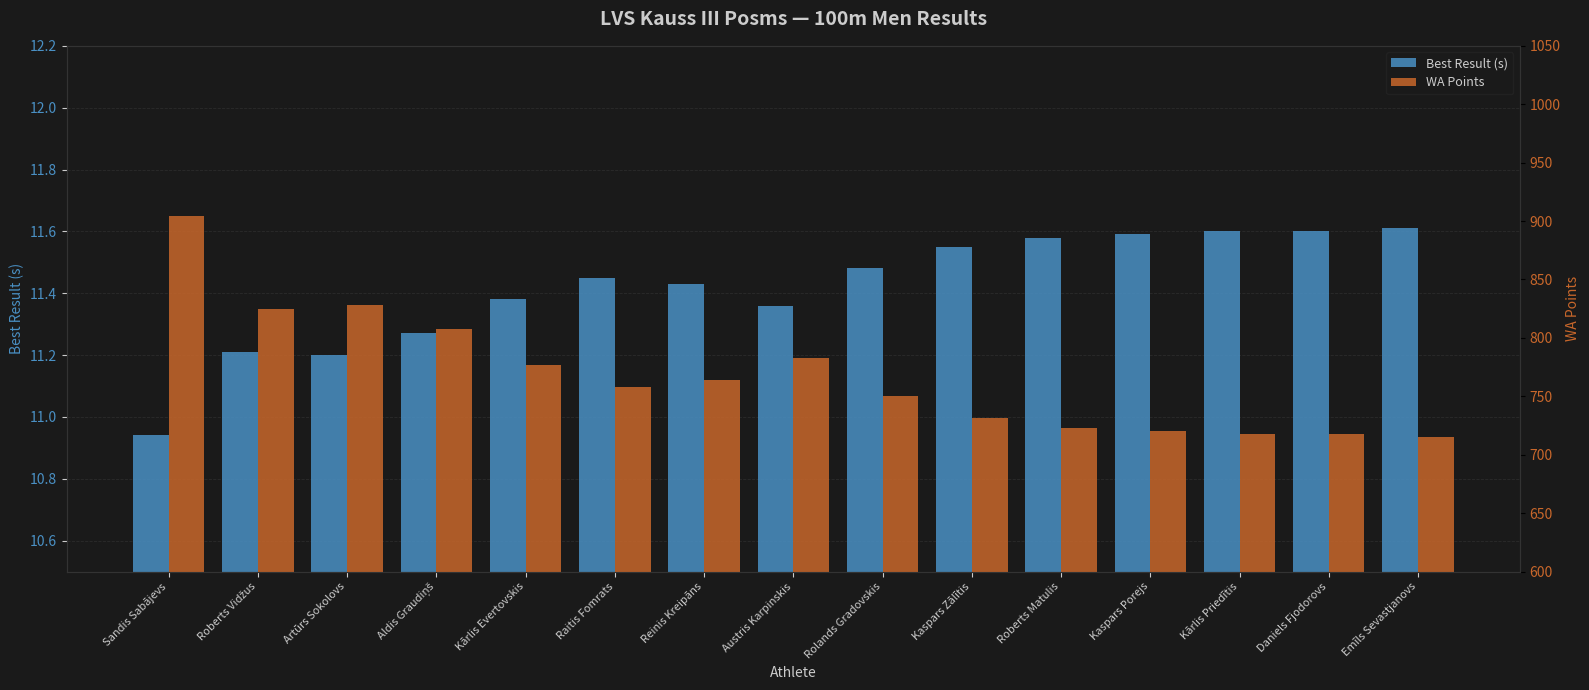

What is the label of the 5th bar from the right?

Roberts Matulis